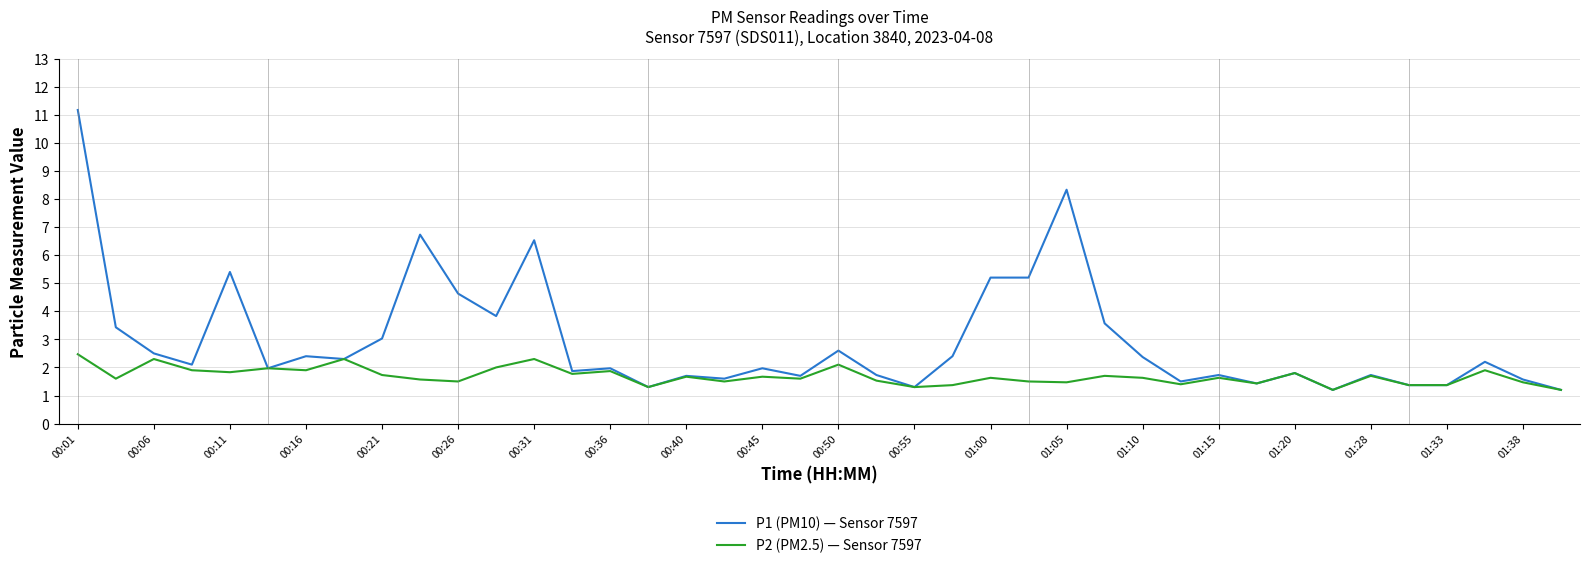

List the series in order of their overall mean, lowest first.

P2 (PM2.5) — Sensor 7597, P1 (PM10) — Sensor 7597